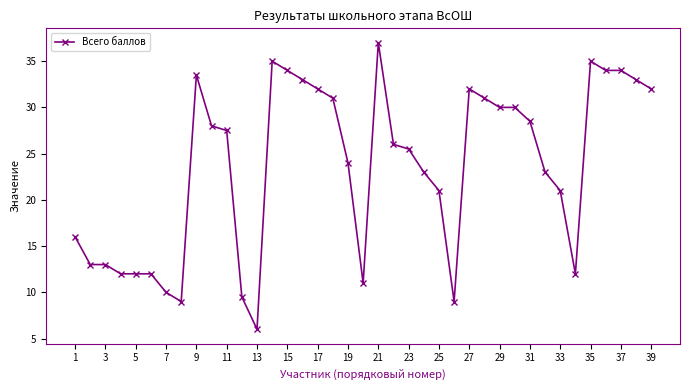

How many distinct data groups are displayed?

1